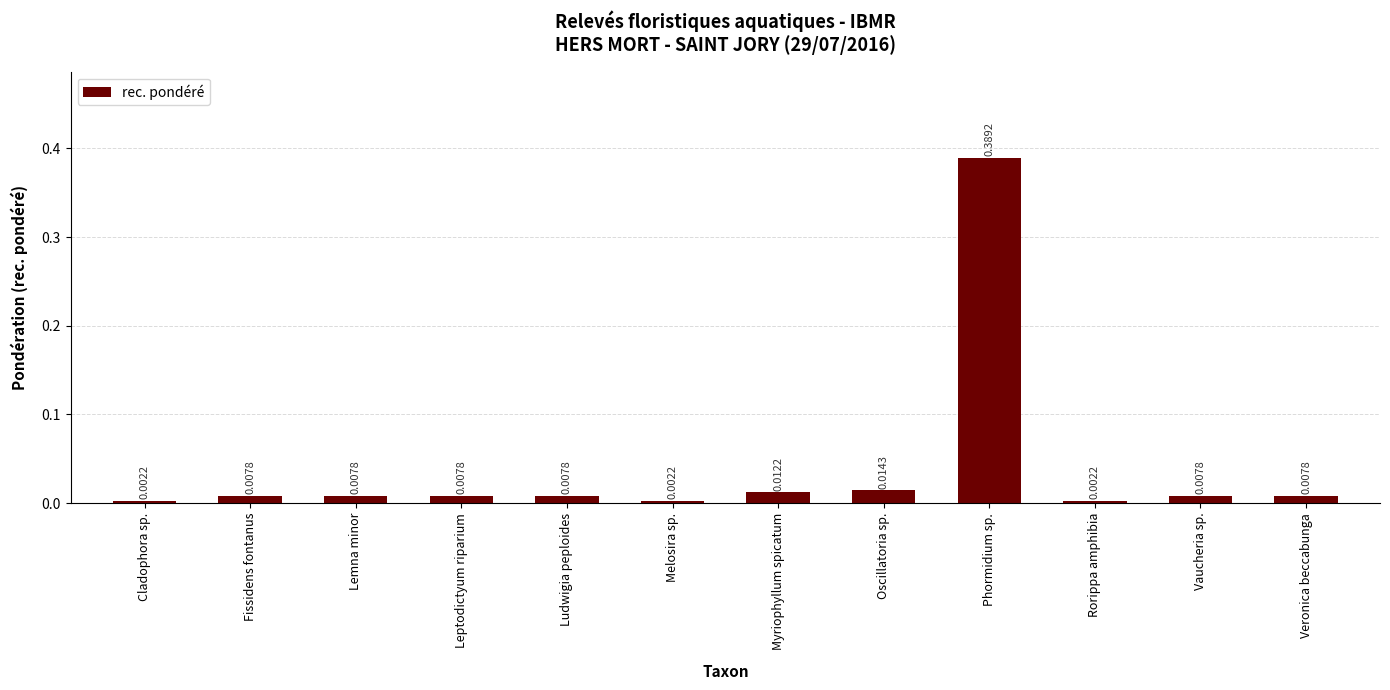

What is the change in value from Cladophora sp. to Phormidium sp.?

+0.4